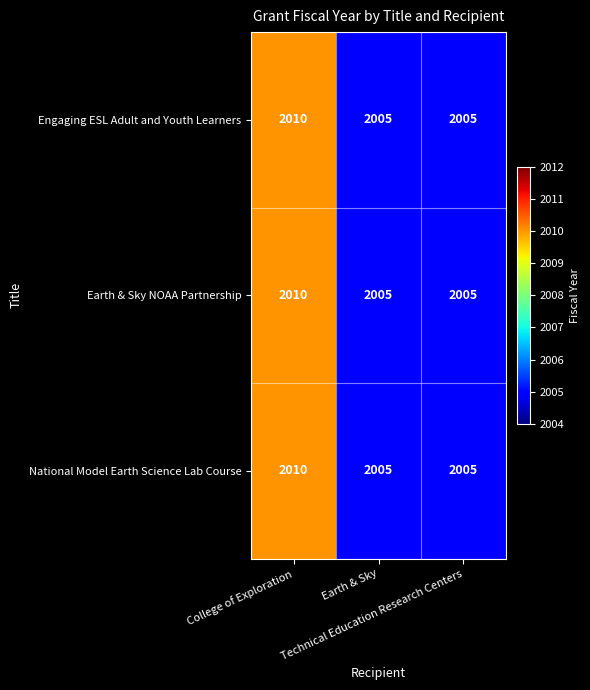

What is the sum of all National Model Earth Science Lab Course values?

6020